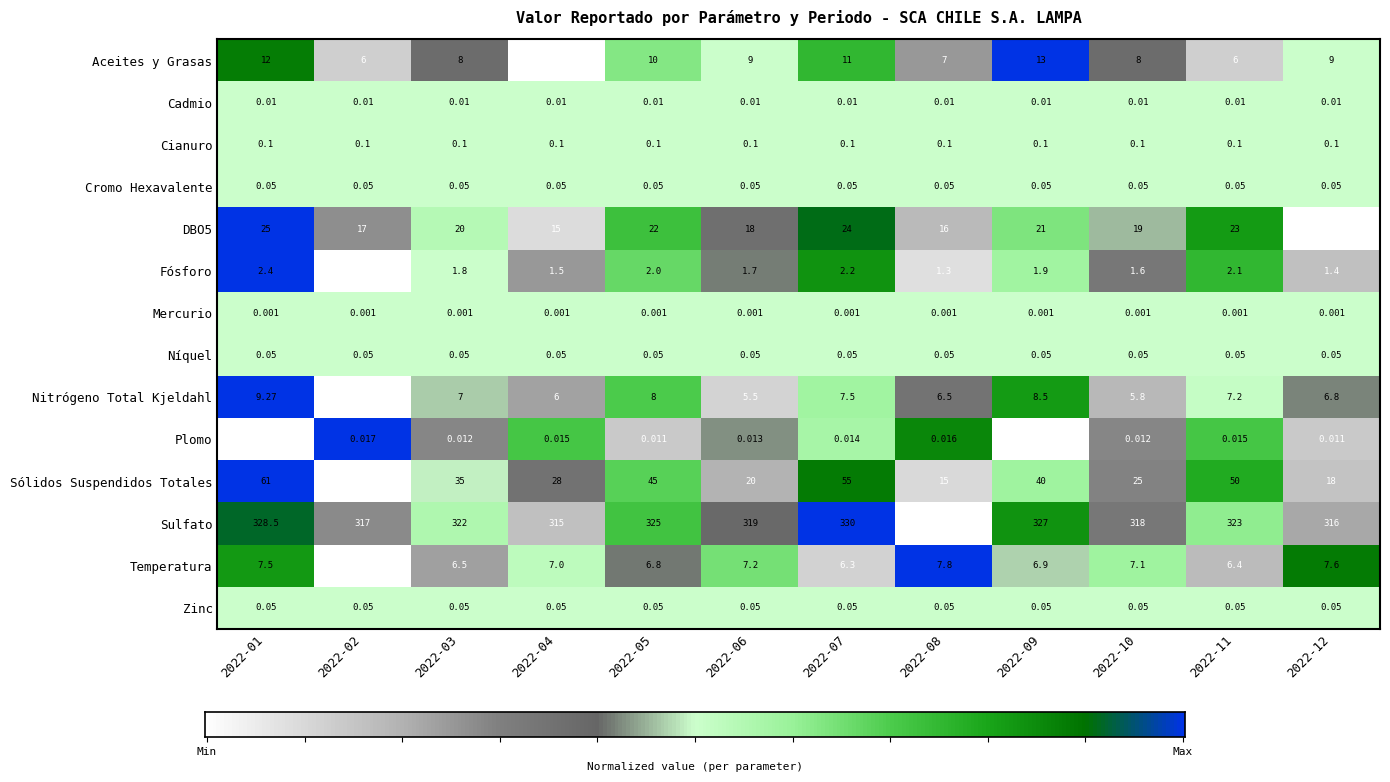

What is the difference between the second highest and minimum values in the Sulfato series?

16.5